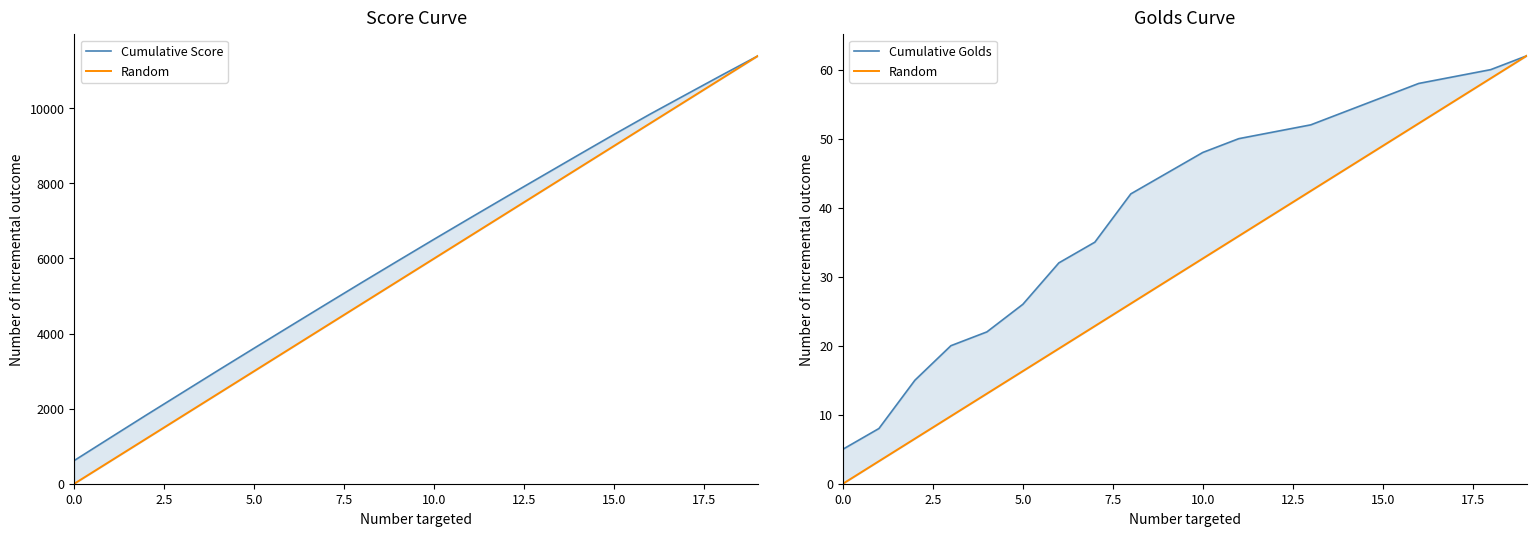

Does the chart have visible grid lines?

No